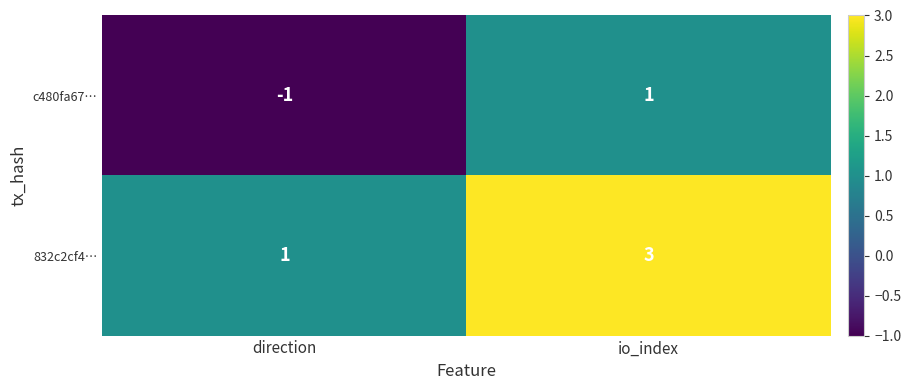

The 832c2cf4… series shows 0 at direction. True or false?

False